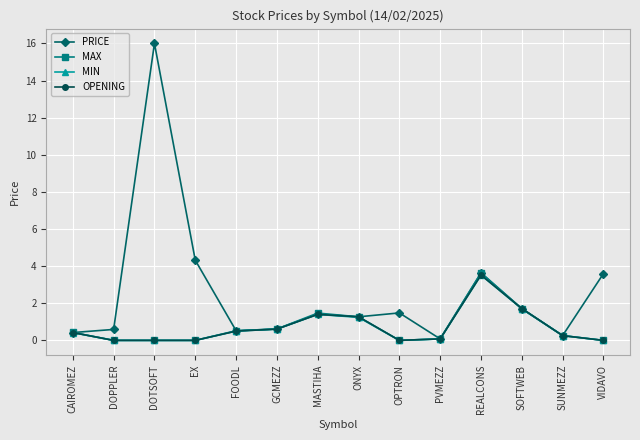

In PRICE, how many points are lower than both neighbors (excluding endpoints)?

4